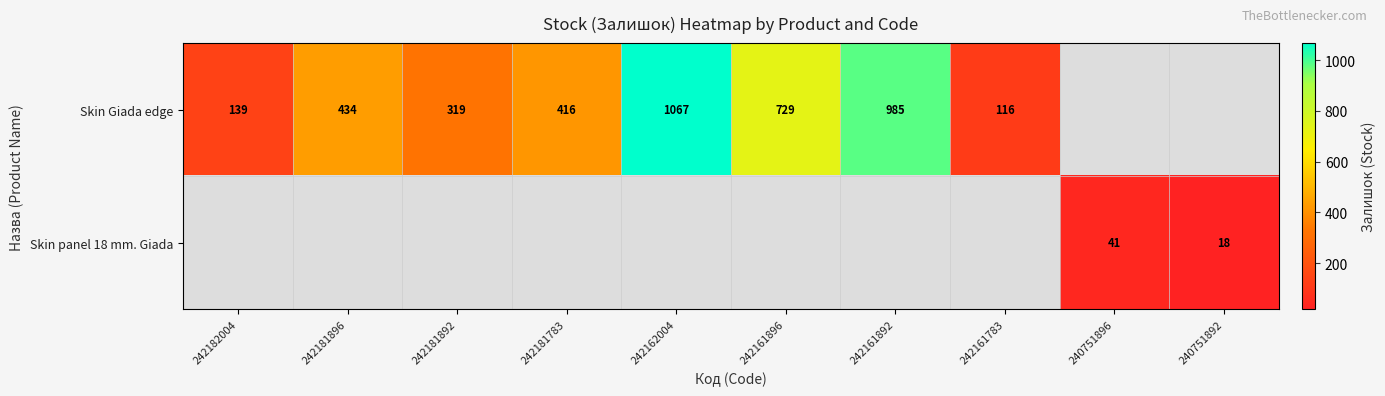

What is the difference between the Skin Giada edge values at 242181892 and 242161892?

666